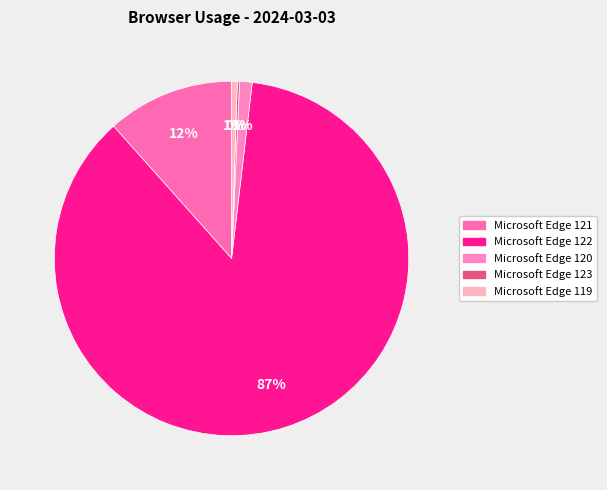

Is there a majority slice in this chart?

Yes